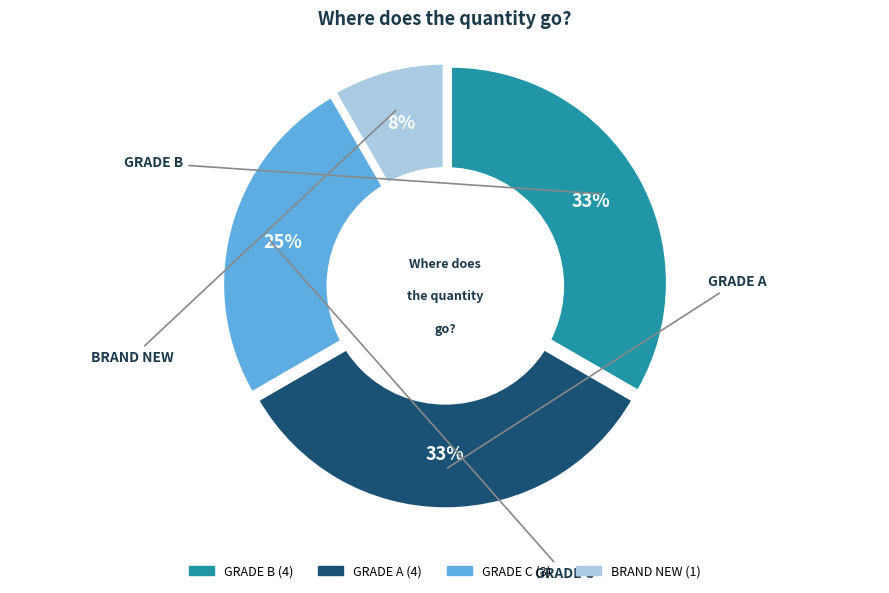

To the nearest percent, what percentage of the pie is GRADE C?

25%